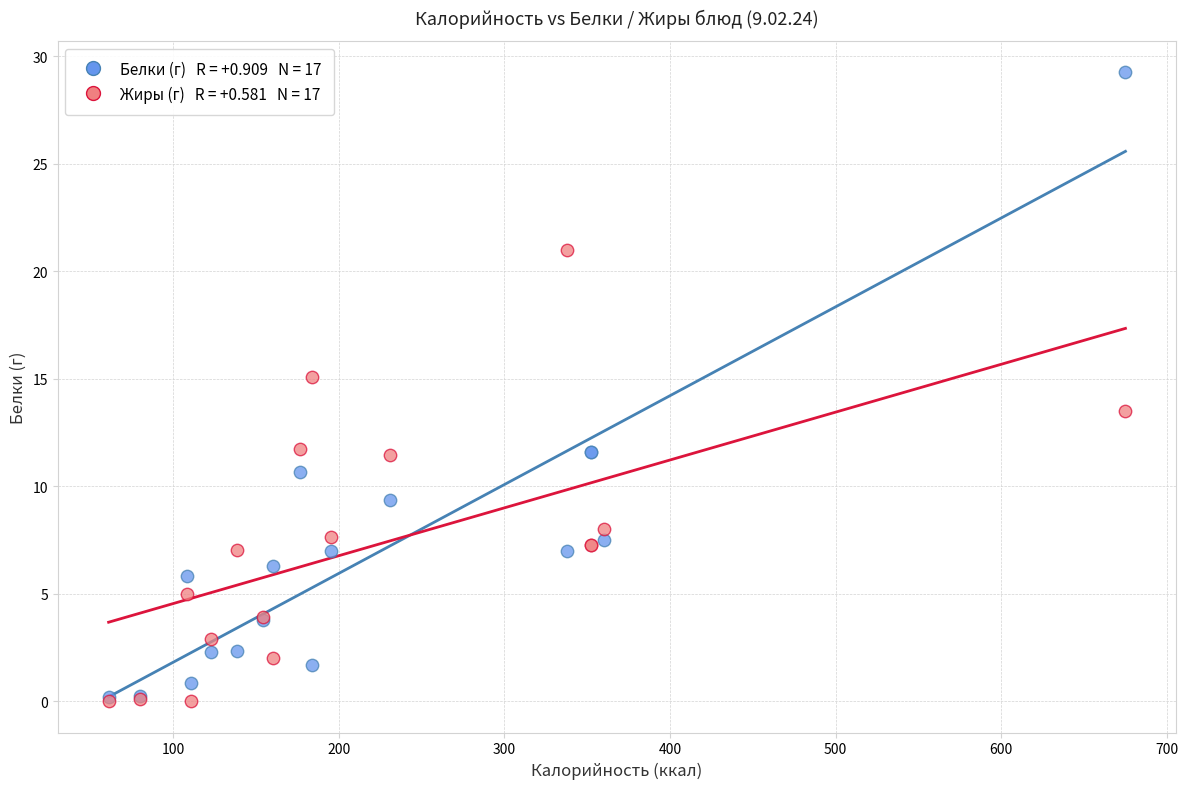

Across all series, what Y value is closest to 14?

13.5